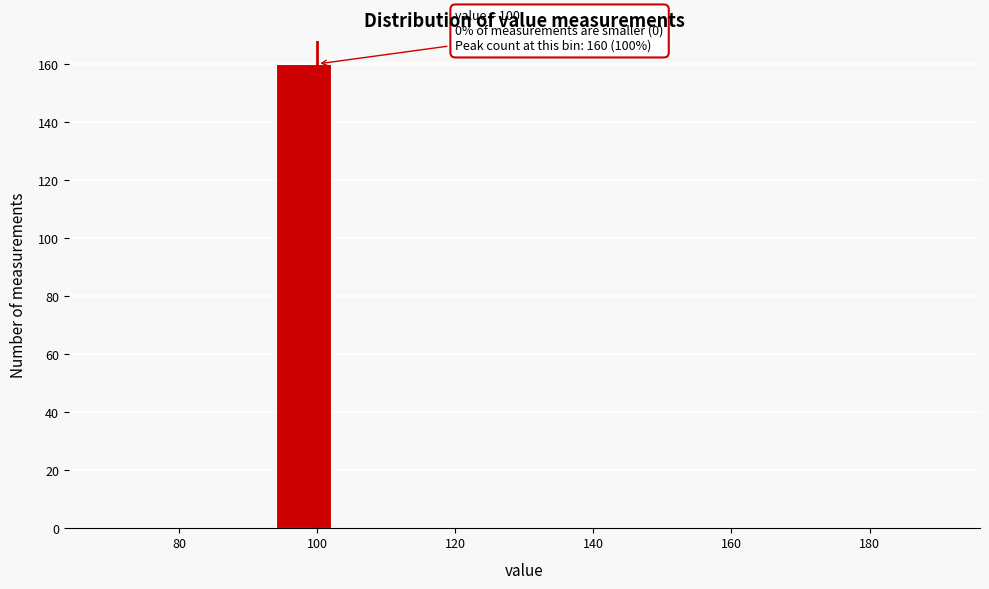

Which range on the x-axis has the tallest bar?

94 to 102